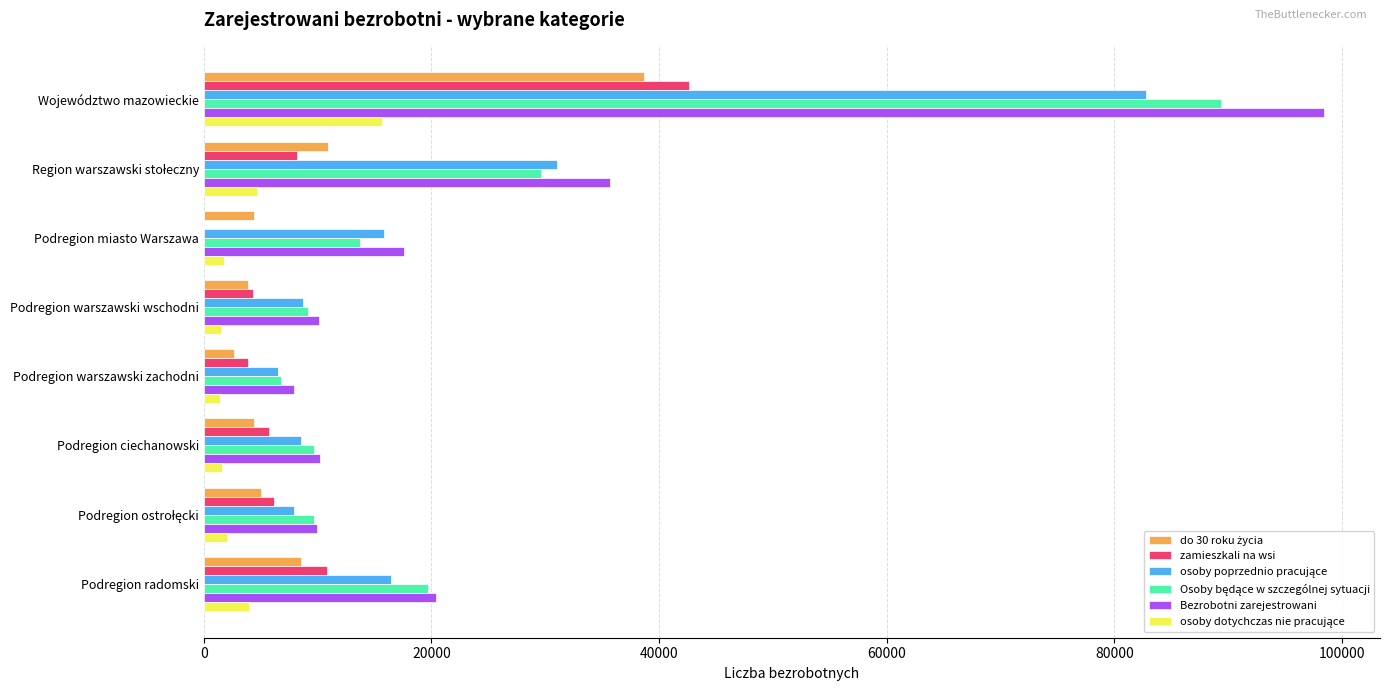

At which category does the chart reach its peak across all series?

Województwo mazowieckie